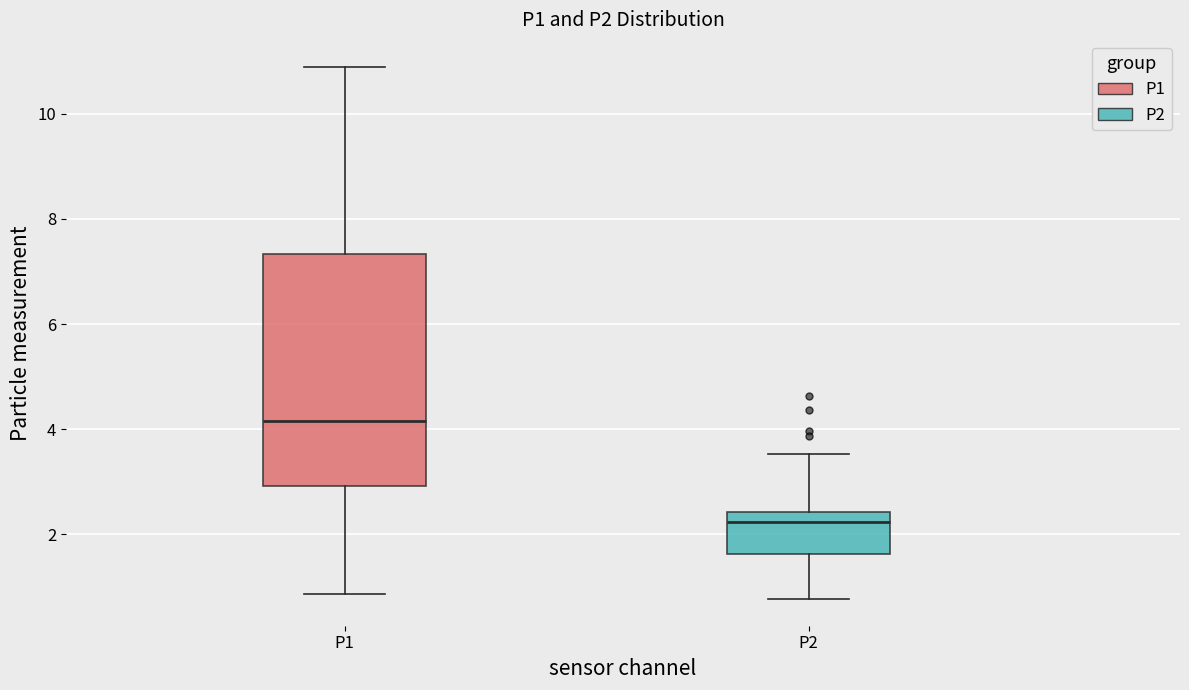

Reading left to right, read every box against the y-axis: the position of its median line, the range the box covers, and the ends of its whiskers. The values are not printed on the chart, so give them approximately, as read against the axis.

P1: median 4.2, box 3.0 to 7.4, whiskers 0.8 to 11.0
P2: median 2.2, box 1.6 to 2.4, whiskers 0.8 to 3.6